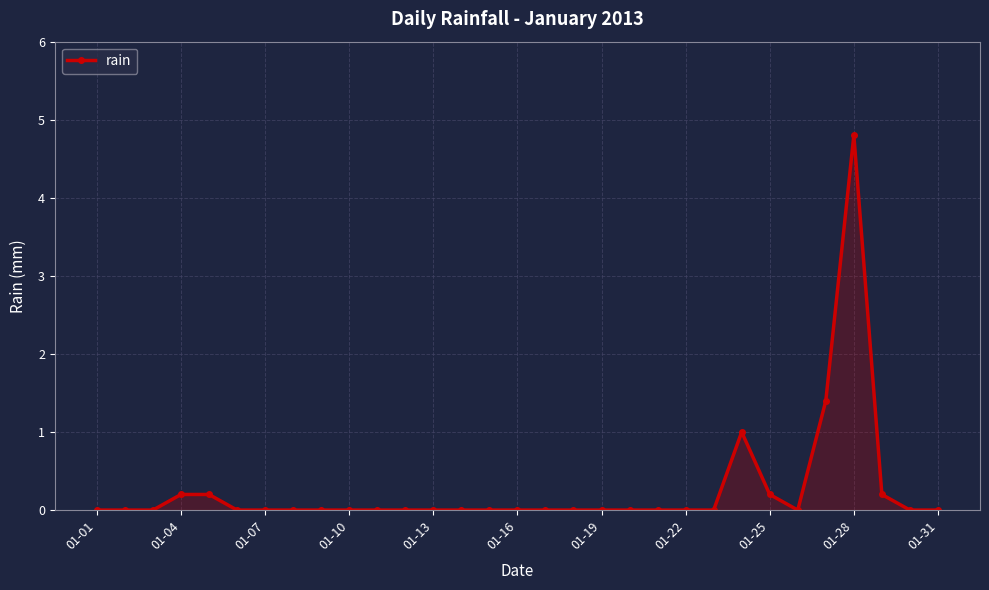

What is the average value?

0.3